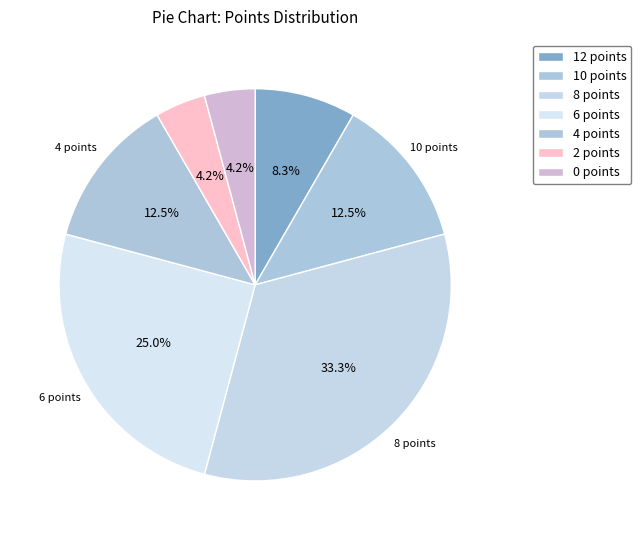

To the nearest percent, what percentage of the pie is 6 points?

25%